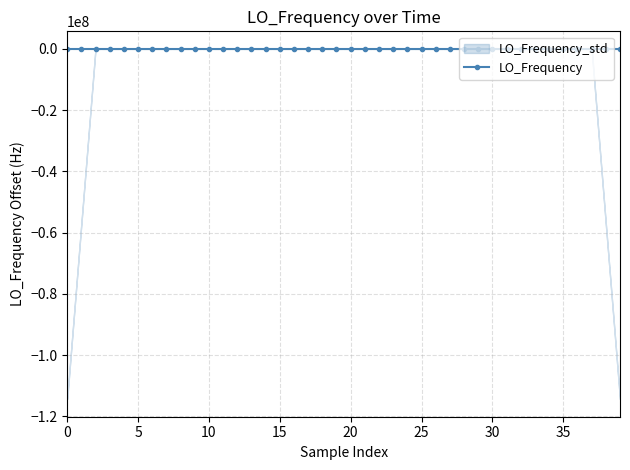

How many values in the LO_Frequency series are below 0?

19